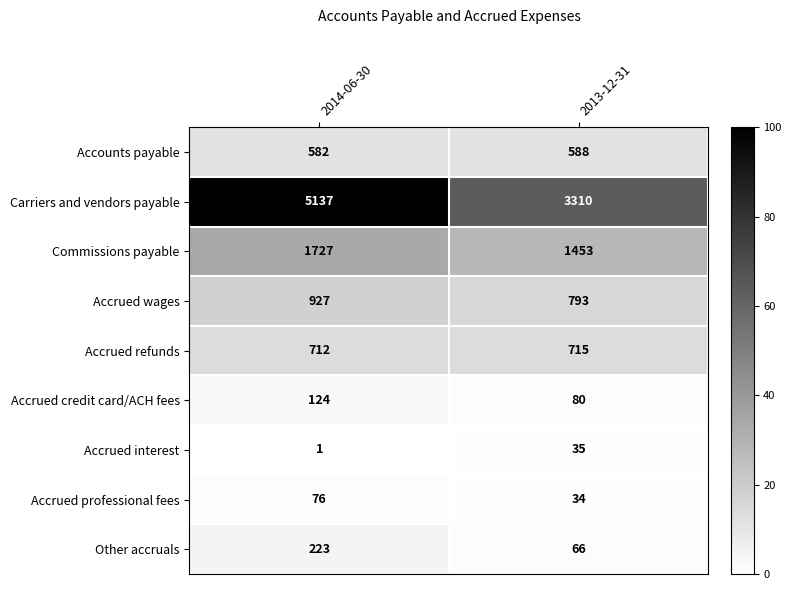

At which label does Carriers and vendors payable reach its peak?

2014-06-30